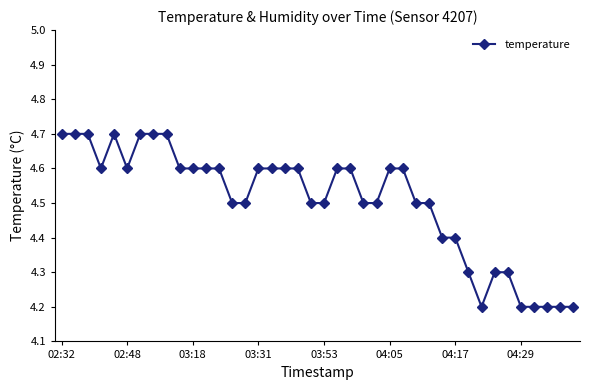

What is the difference between the maximum and minimum values?

0.5